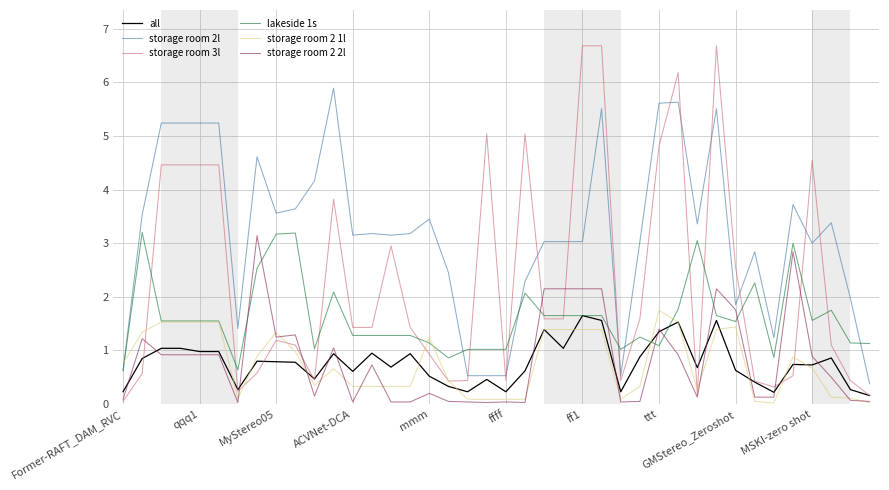

Which series has the widest spread of values?

storage room 3l